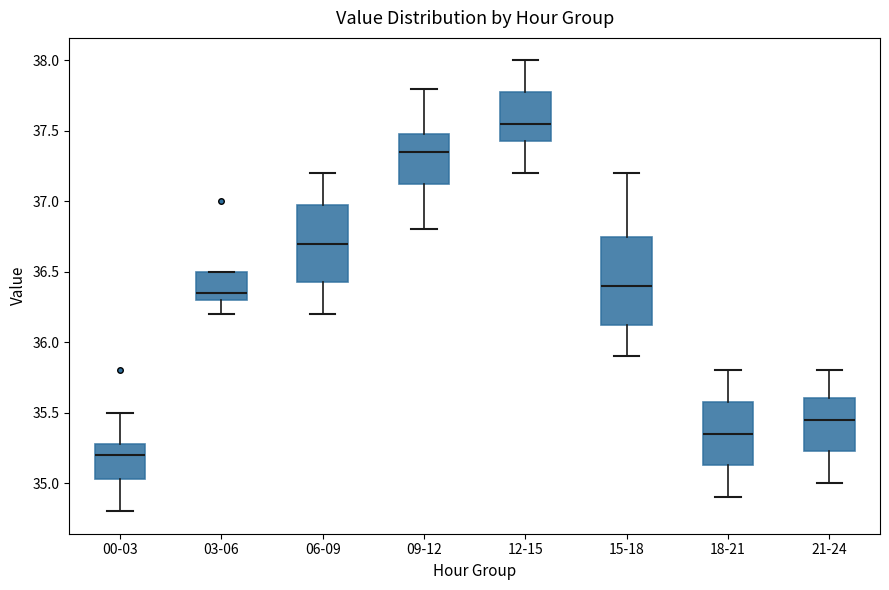

Which box's median line is the lowest?

00-03